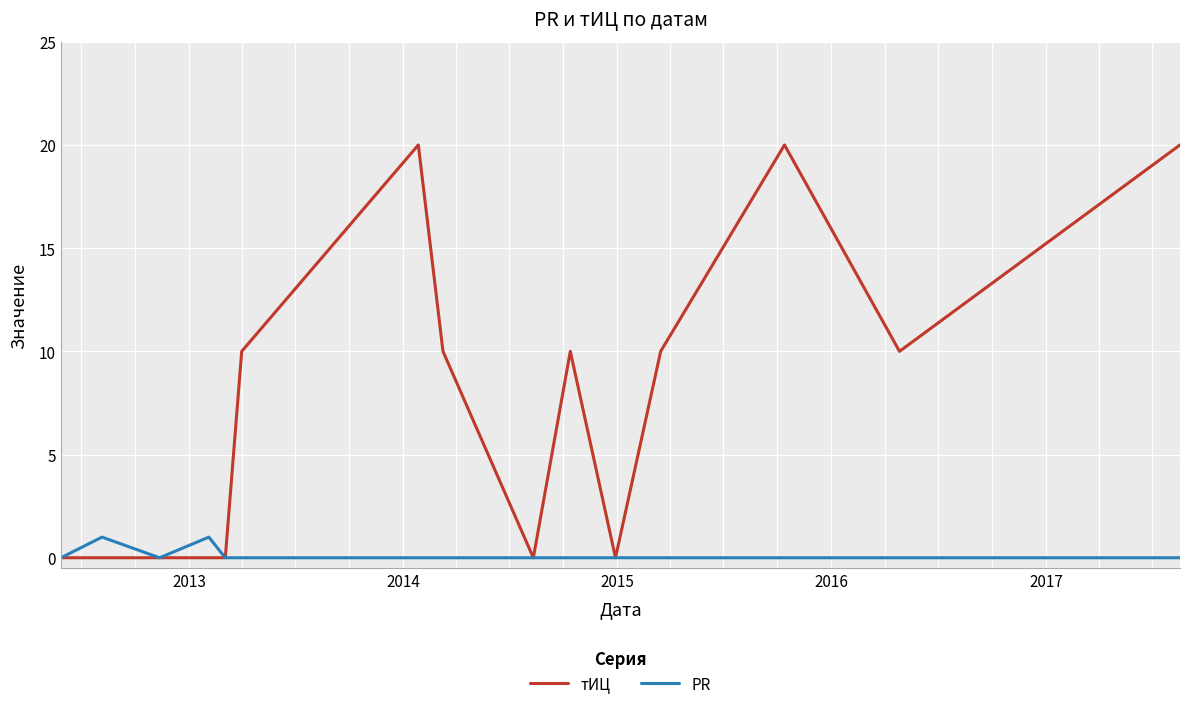

Which series has the largest range (max minus min)?

тИЦ